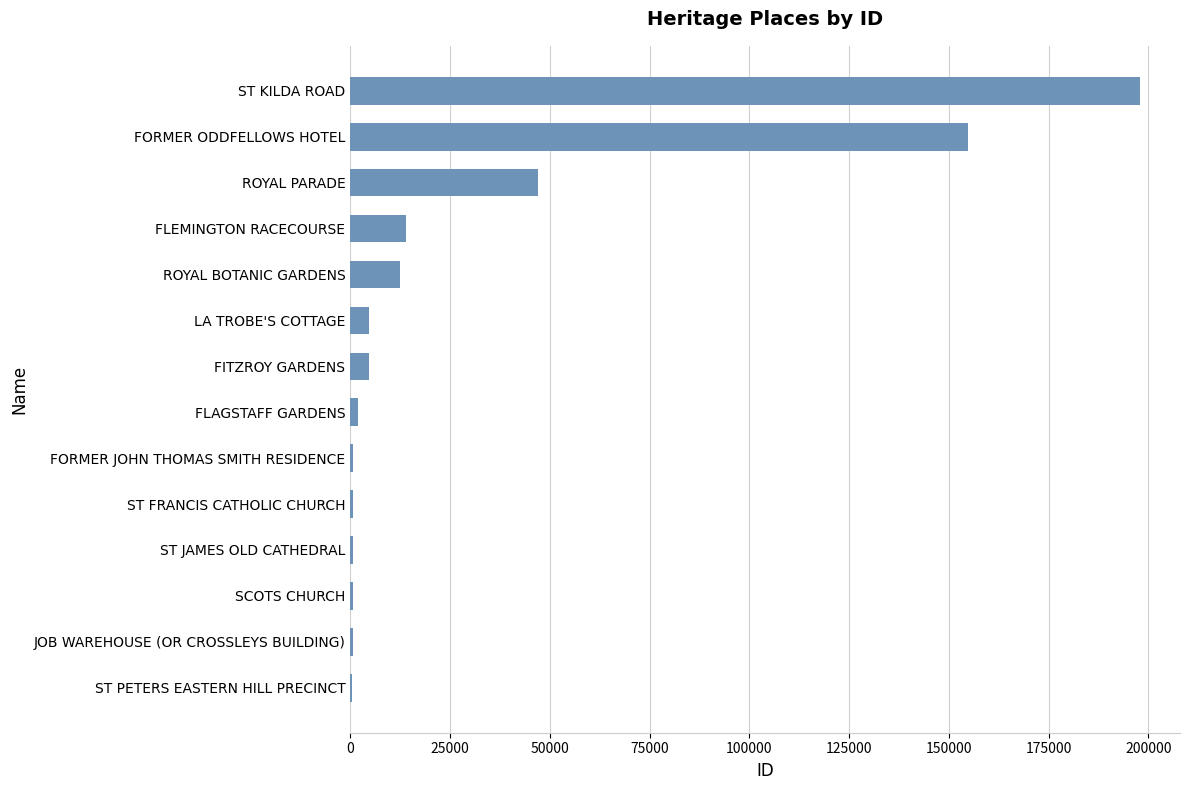

True or false: the data shows 4729 at LA TROBE'S COTTAGE.

True